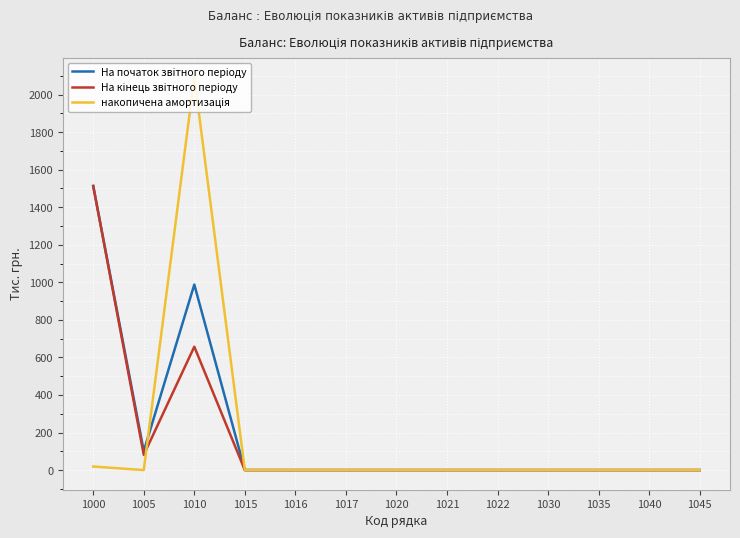

At which category is the sum across all series the highest?

1010